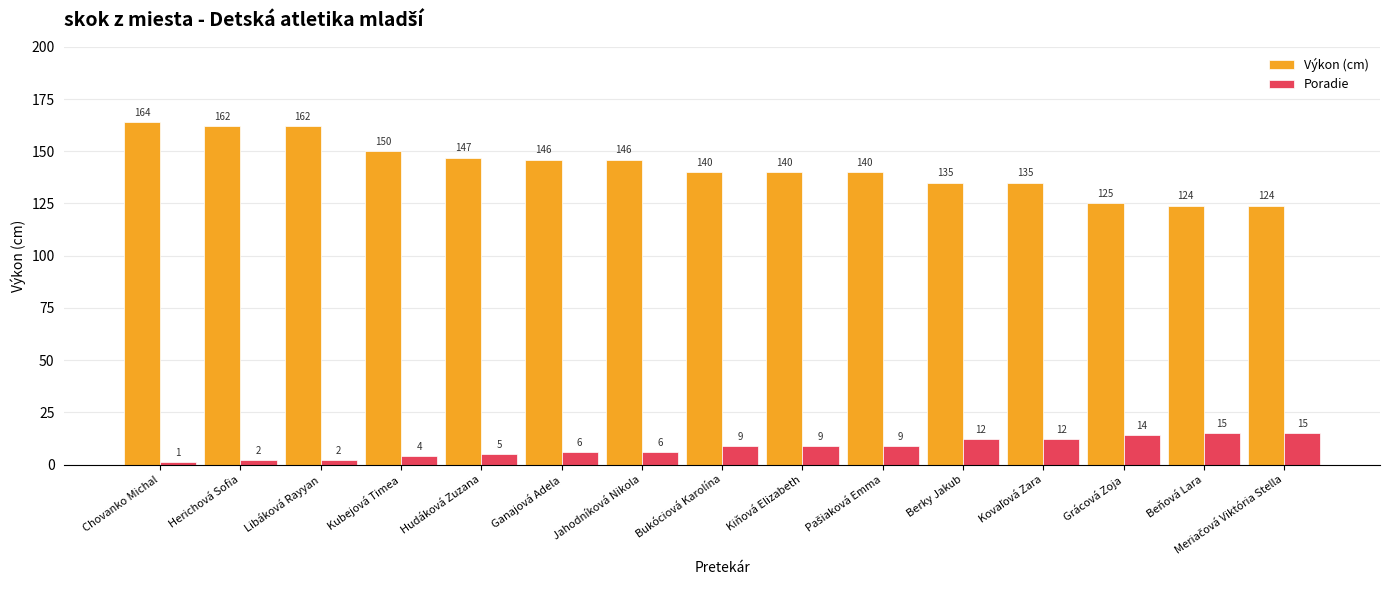

Count the number of categories in the chart.

15